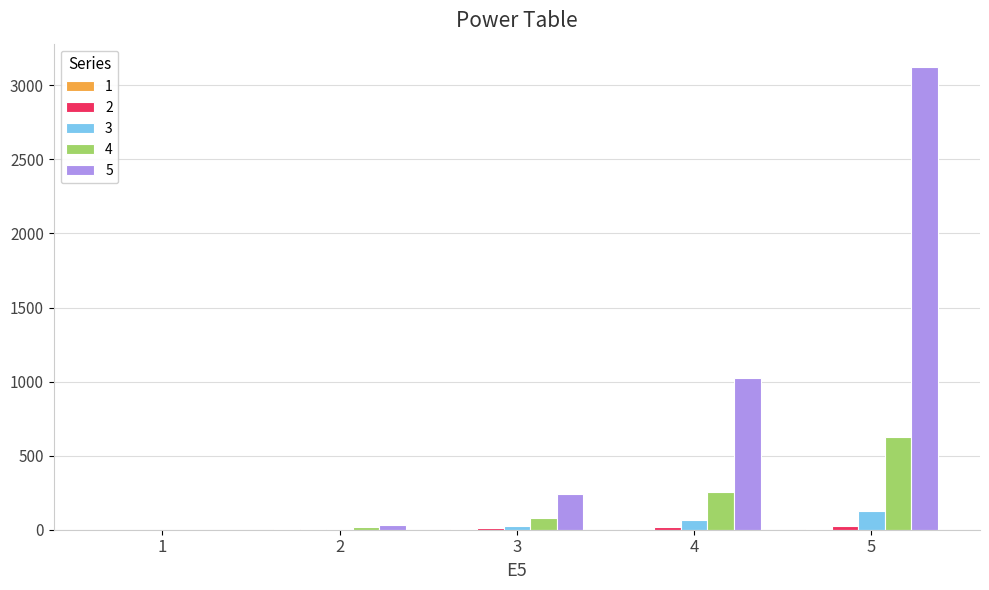

How many distinct data groups are displayed?

5